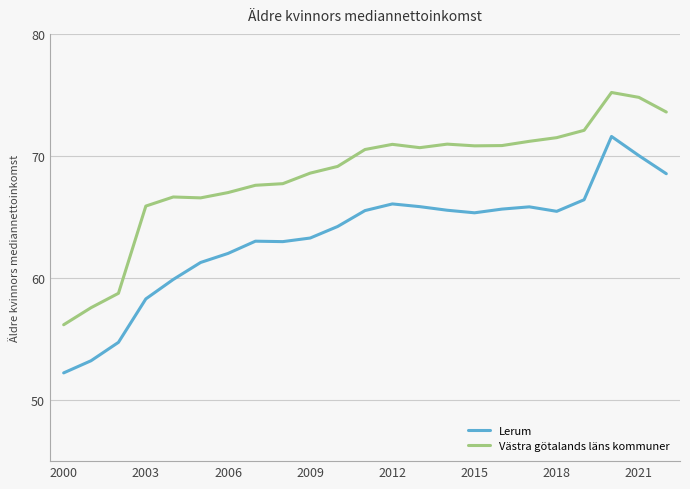

True or false: Lerum and Västra götalands läns kommuner intersect in this chart.

False